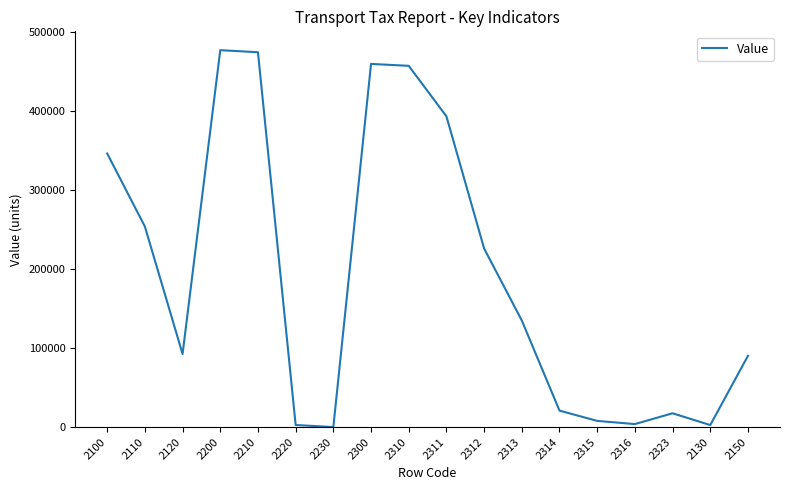

The value at 2311 is 393040. True or false?

True